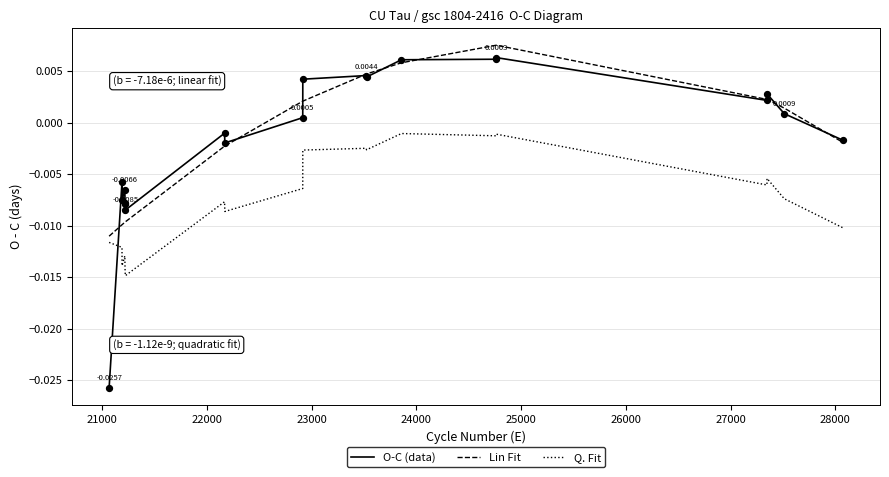

How many intersections are there between O-C (data) and Q. Fit?

1